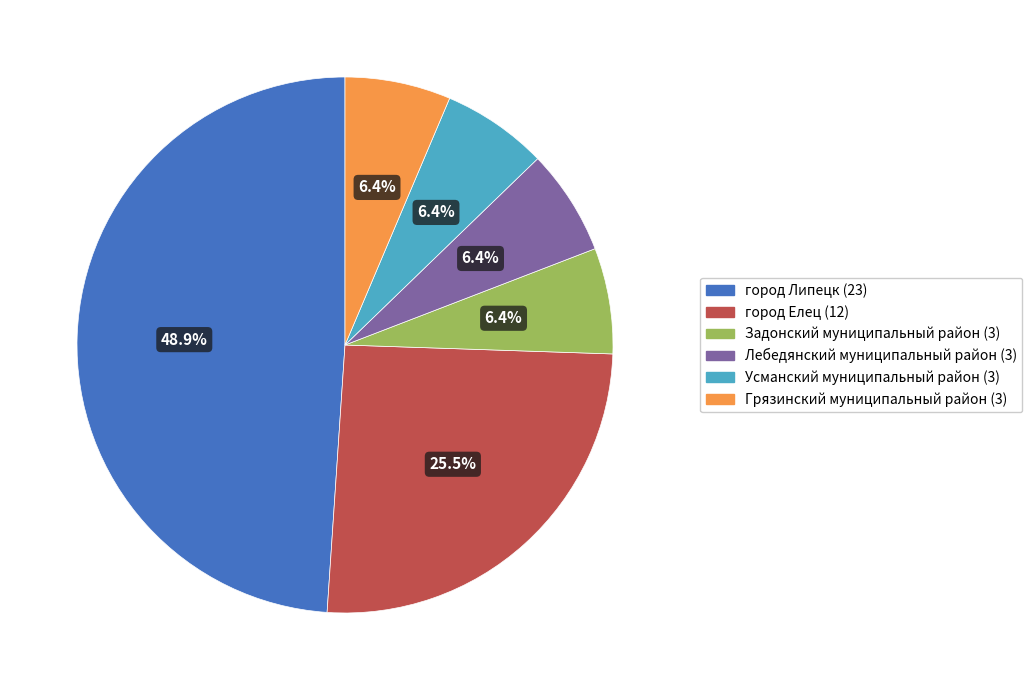

To the nearest percent, what is the combined percentage of Лебедянский муниципальный район and Задонский муниципальный район?

13%